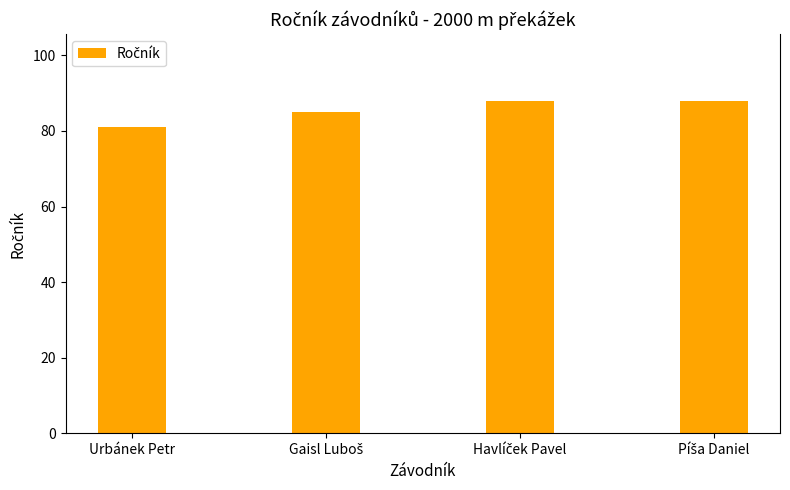

How many values are below 88?

2